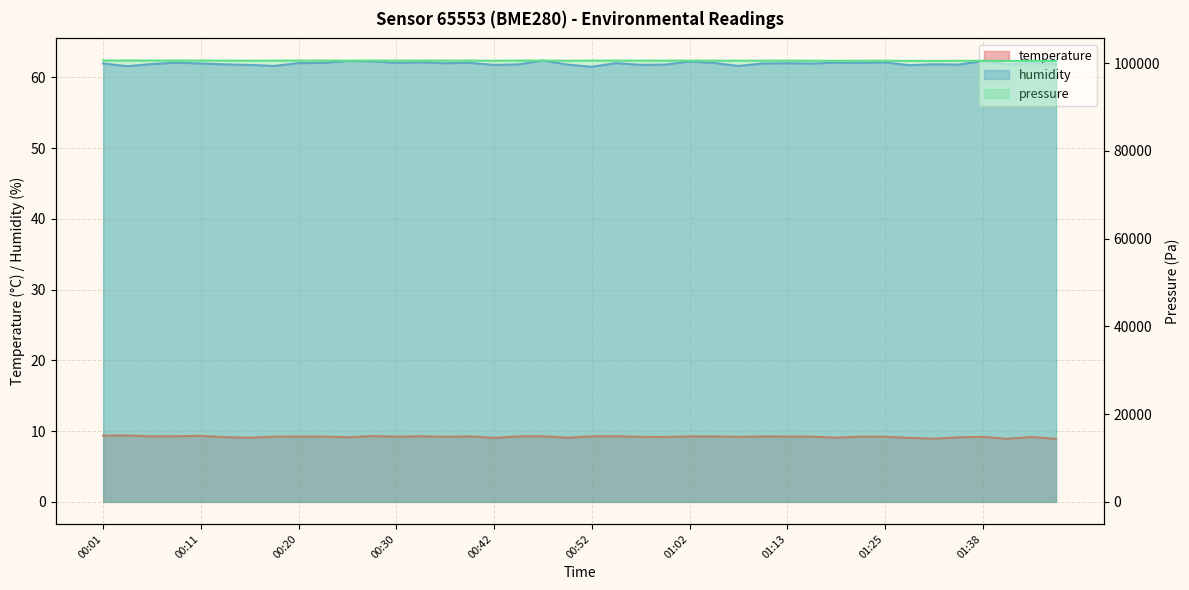

How many values in the temperature series exceed 9?

37